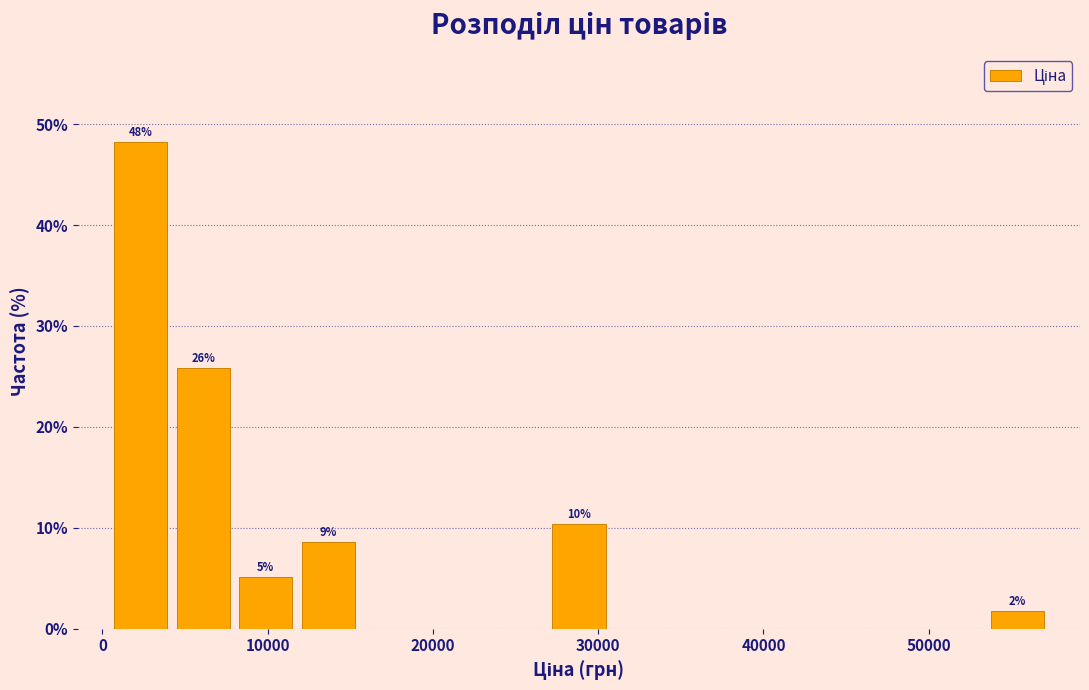

Around what value on the x-axis is the tallest bar? Give the approximate position of its centre, as read against the axis.

2000